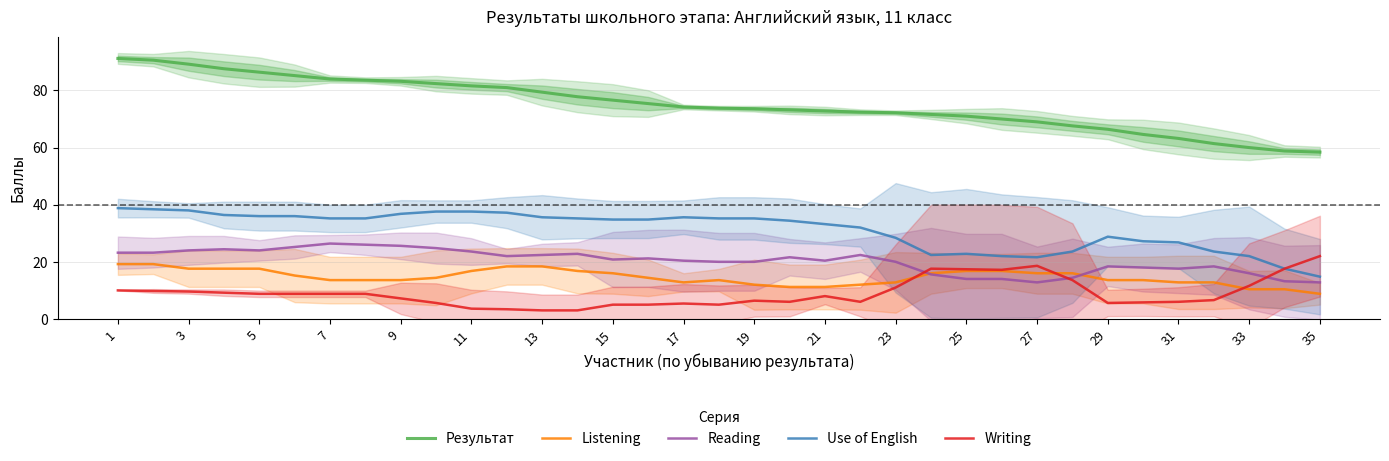

Which category has the highest value in the Writing series?

35